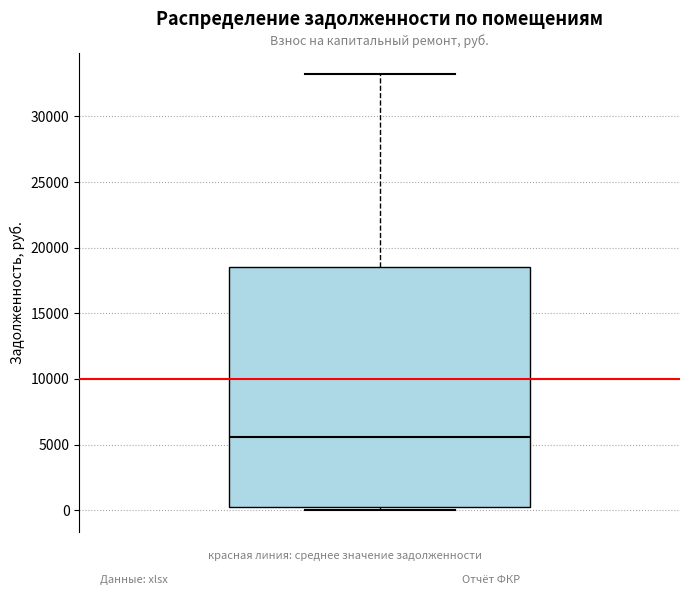

Transcribe this box plot: give where the median line is, the range the box spans, and where the two whiskers end, as read against the y-axis. The values are not printed on the chart, so give them approximately, as read against the axis.

median 5500, box 500 to 18500, whiskers 0 to 33000